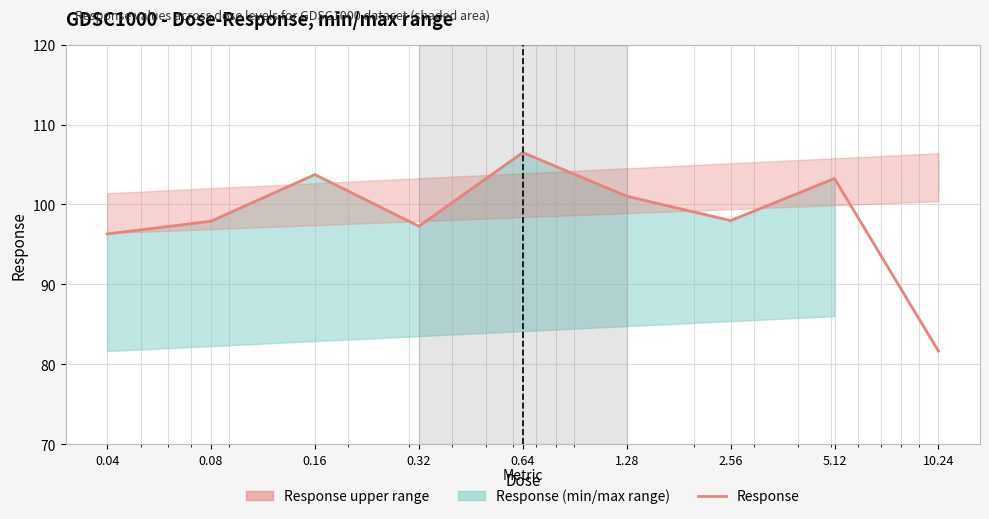

Where is the data nearest to the value 94?

0.04